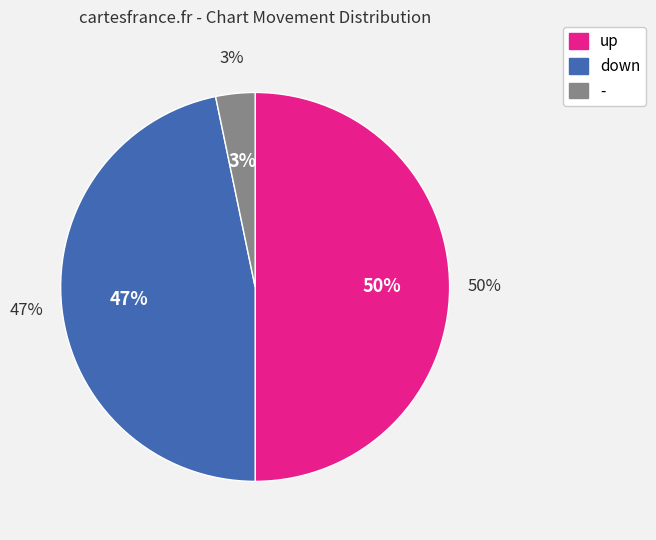

Is the sum of down and up greater than half?

Yes